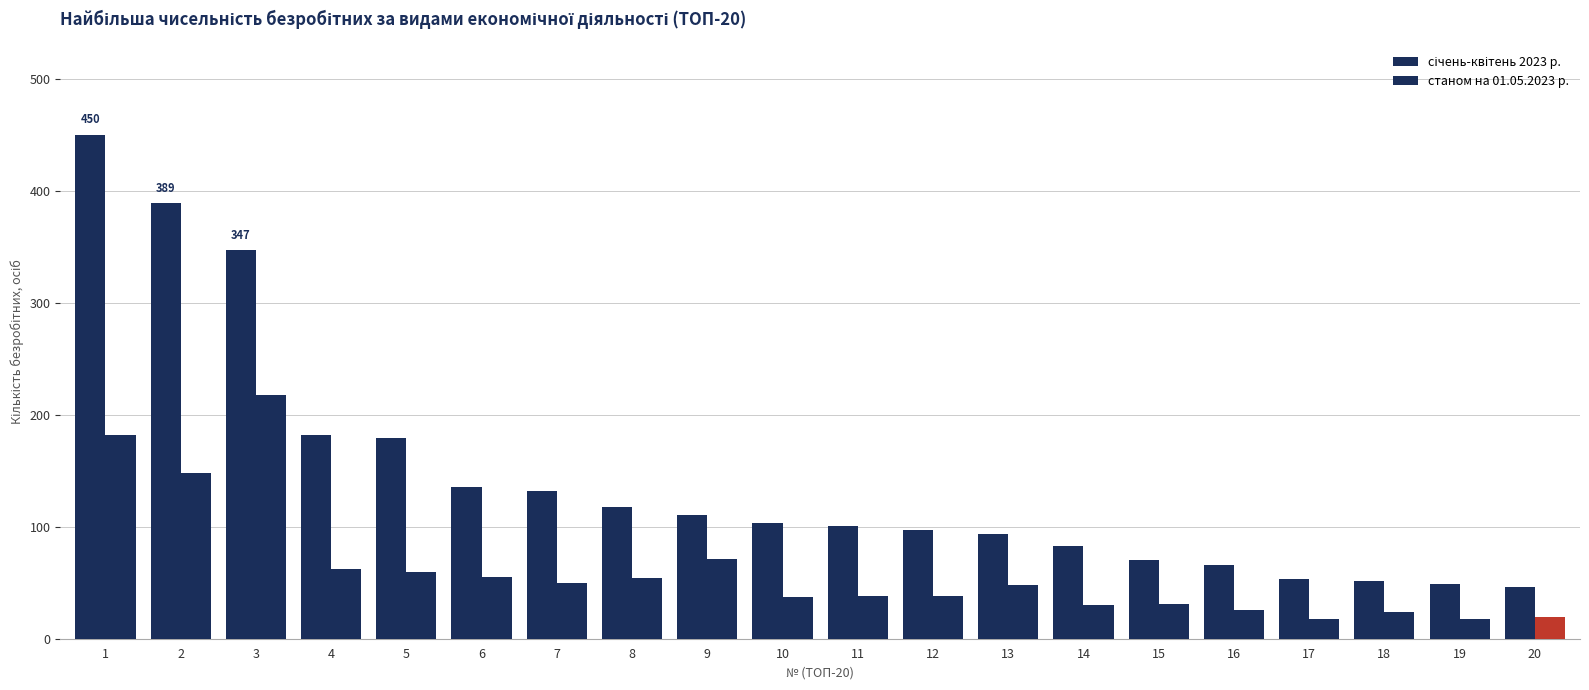

What is the maximum value shown in the chart?

450